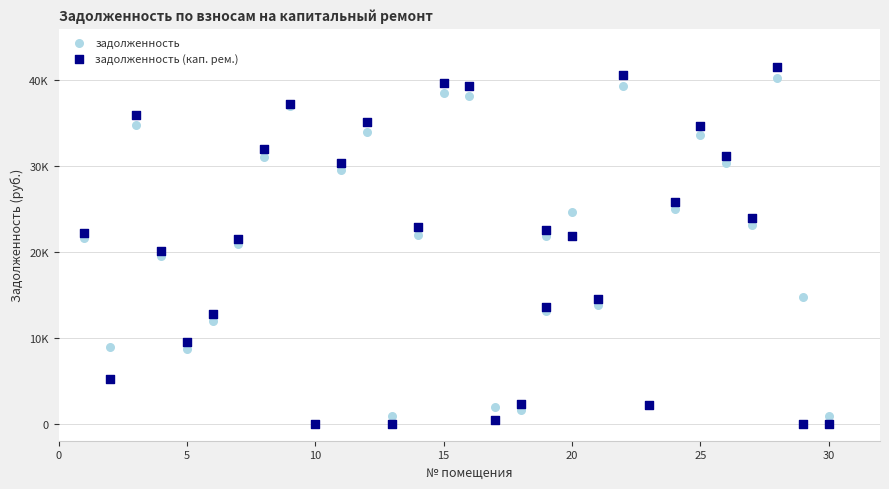

Which series has the widest spread of Y values?

задолженность (кап. рем.)